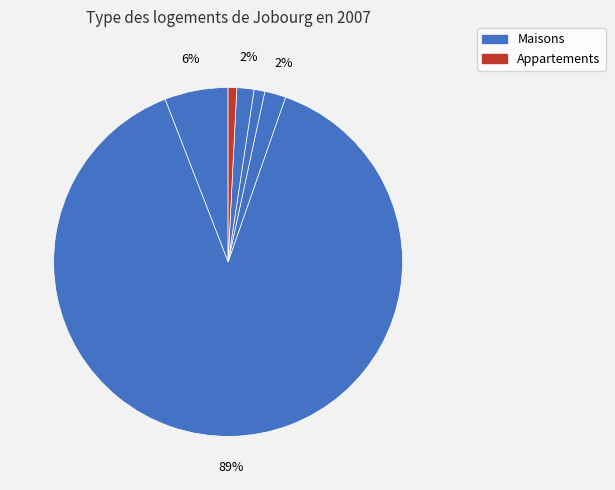

Count the number of slices in the pie.

6